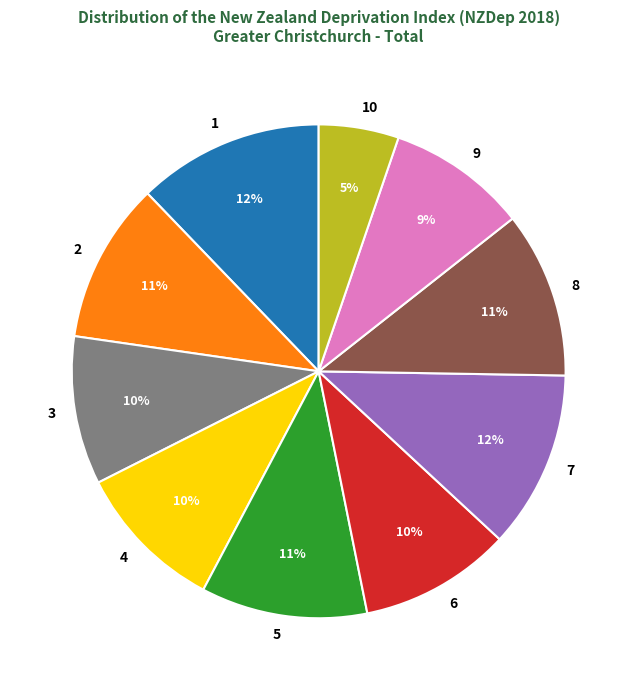

Is there a majority slice in this chart?

No